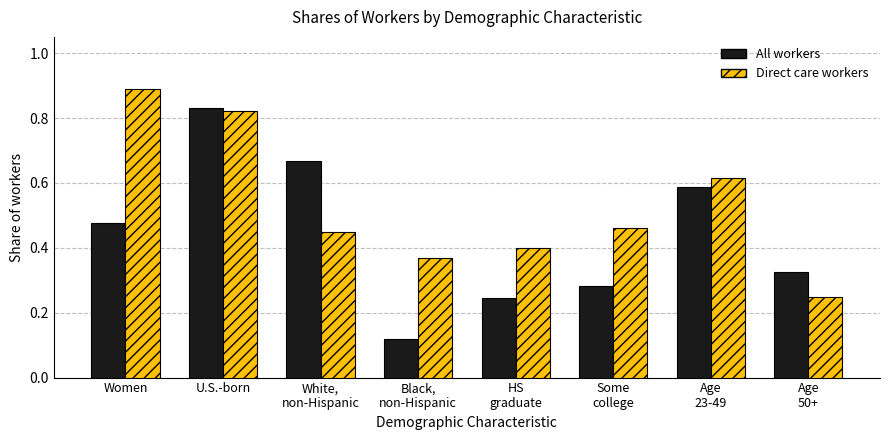

Is it true that Direct care workers equals 0.4 at HS
graduate?

True